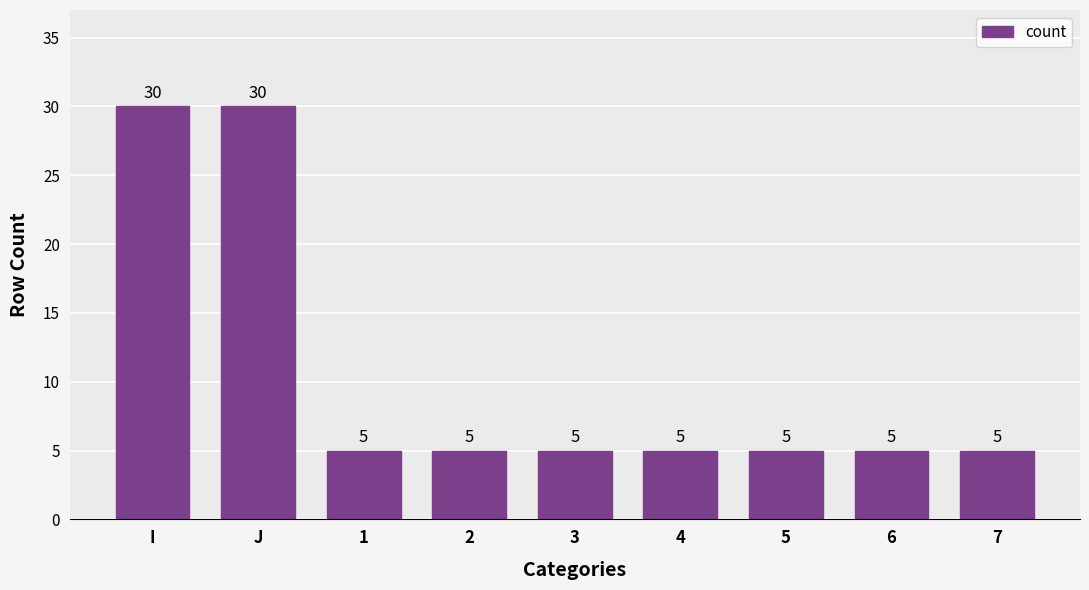

How many distinct data groups are displayed?

1